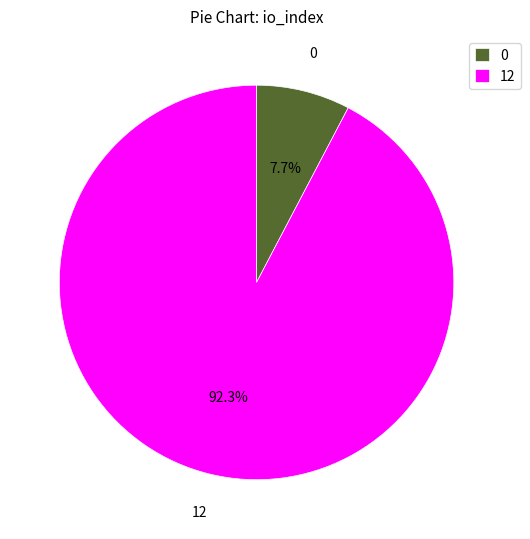

Which has a higher value, 12 or 0?

12